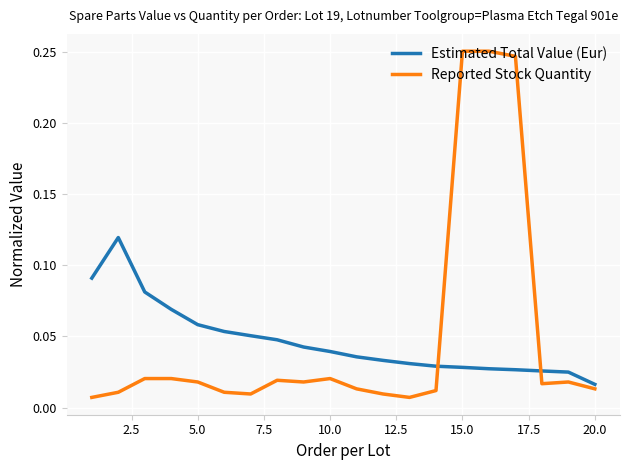

Which series has the widest spread of values?

Reported Stock Quantity